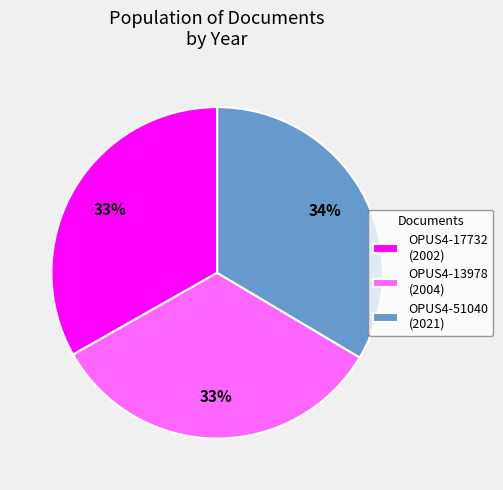

Approximately how many times larger is the value at OPUS4-51040 (2021) compared to OPUS4-17732 (2002)?

1.0